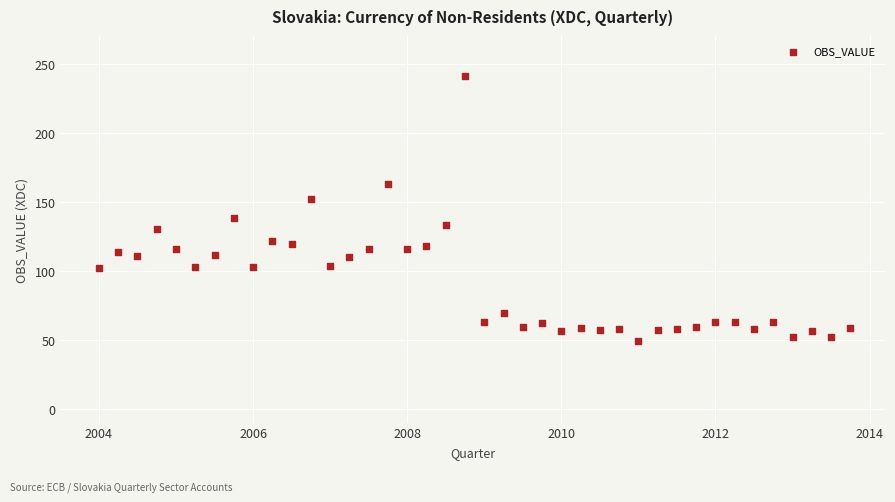

What is the range of Y values (max minus min)?

191.7